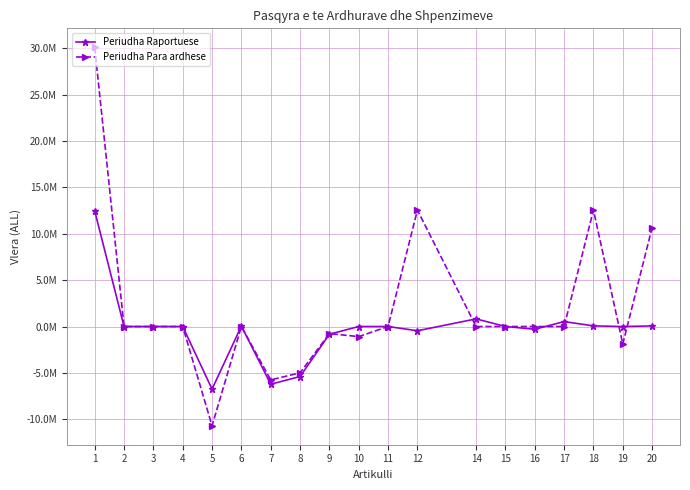

Is the value of Periudha Raportuese at 7 greater than the value of Periudha Para ardhese at 16?

No